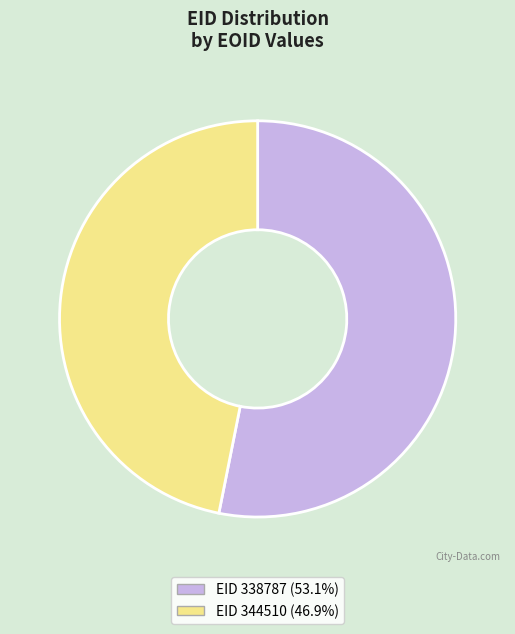

Is there any slice that represents more than half of the pie?

Yes